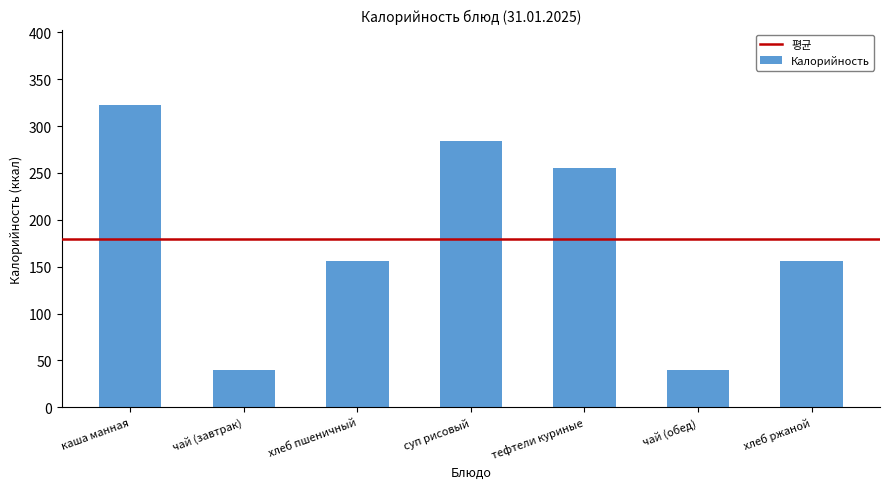

What is the sum of all values?

1253.8